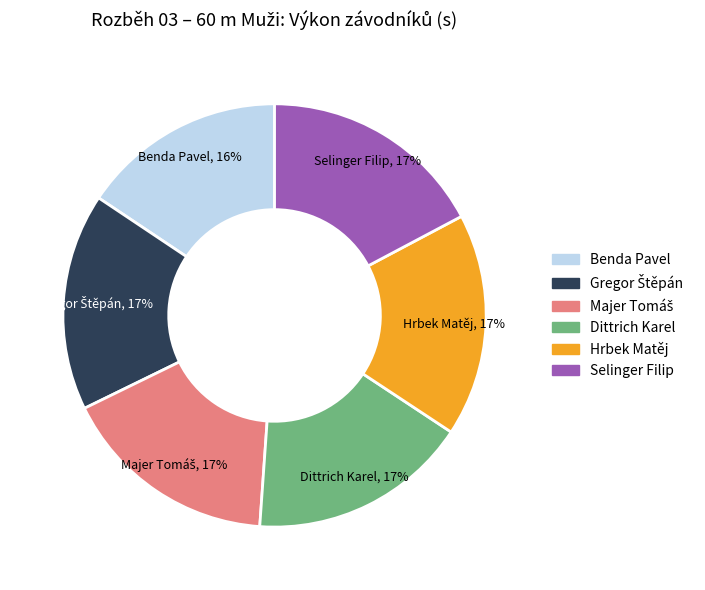

Which slice is the smallest?

Benda Pavel